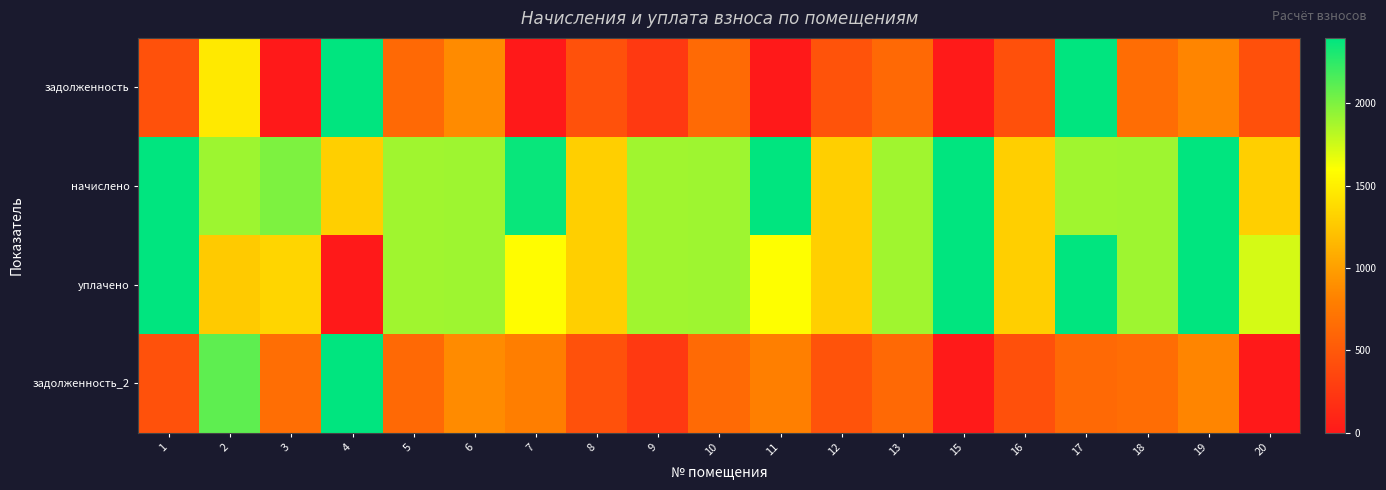

At which category does the chart reach its minimum across all series?

7